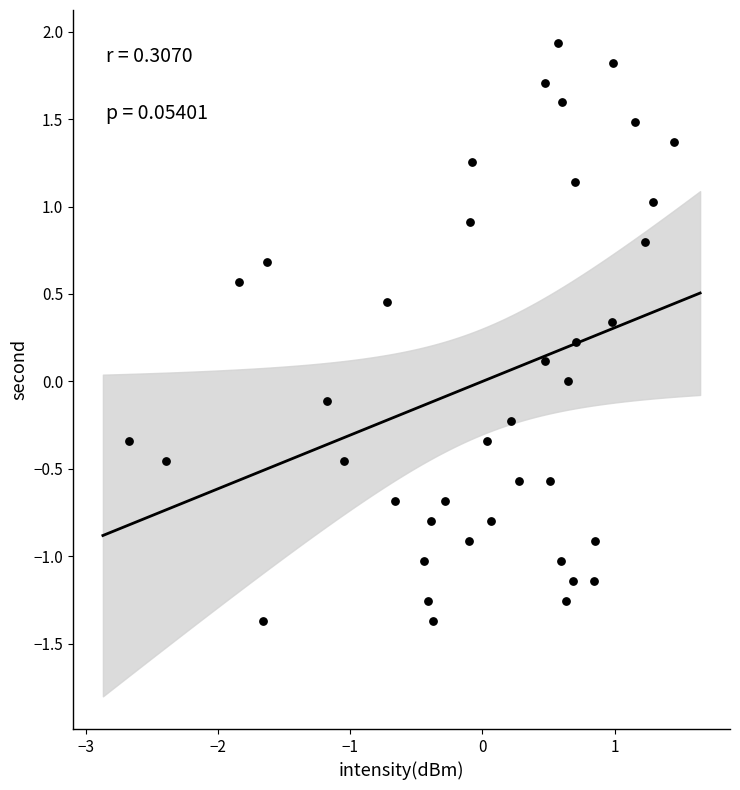

What is the range of X values (max minus min)?

4.1